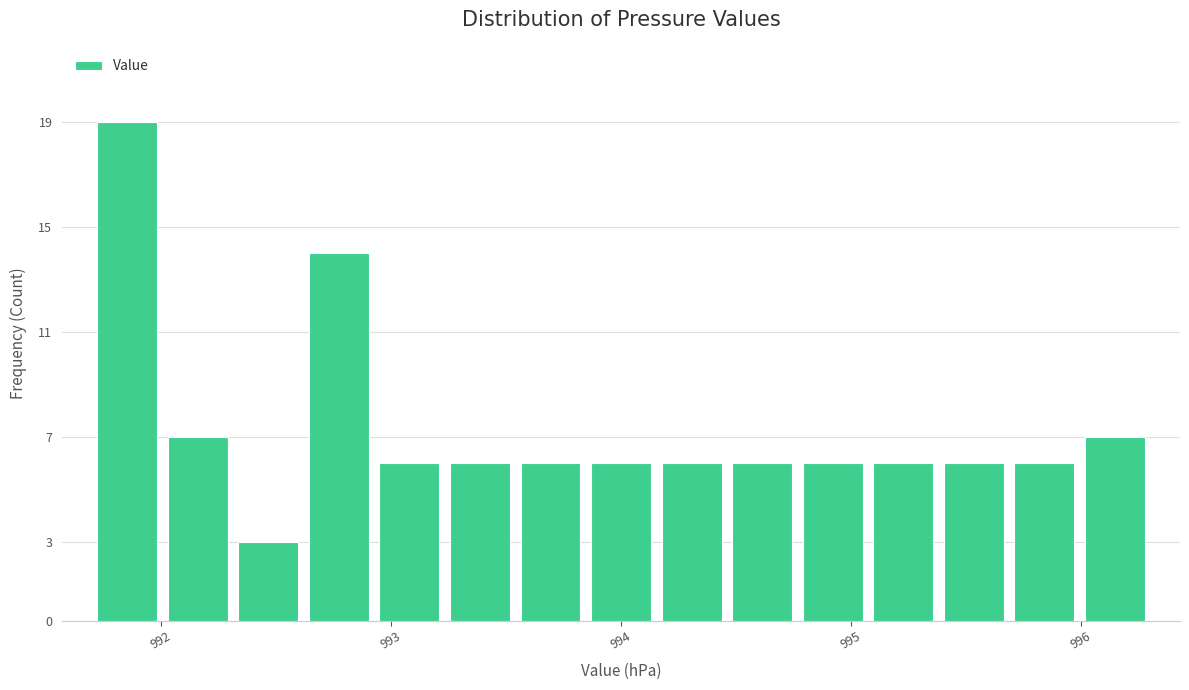

Around what value on the x-axis is the tallest bar? Give the approximate position of its centre, as read against the axis.

991.9